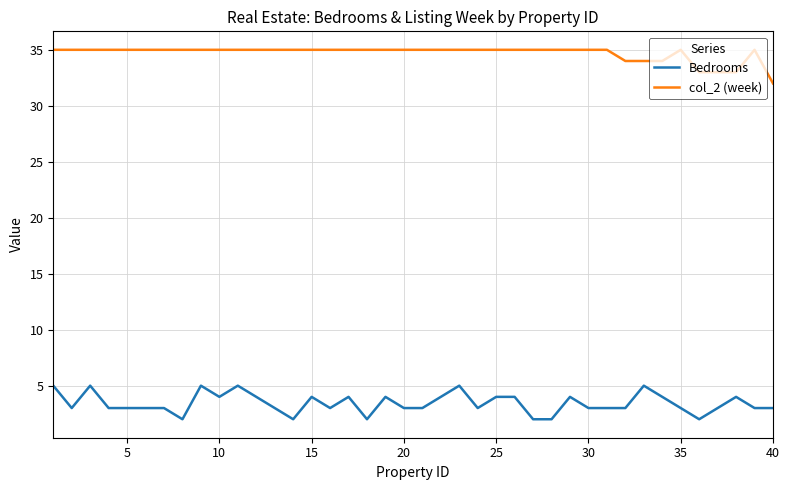

What is the highest value of the Bedrooms series?

5